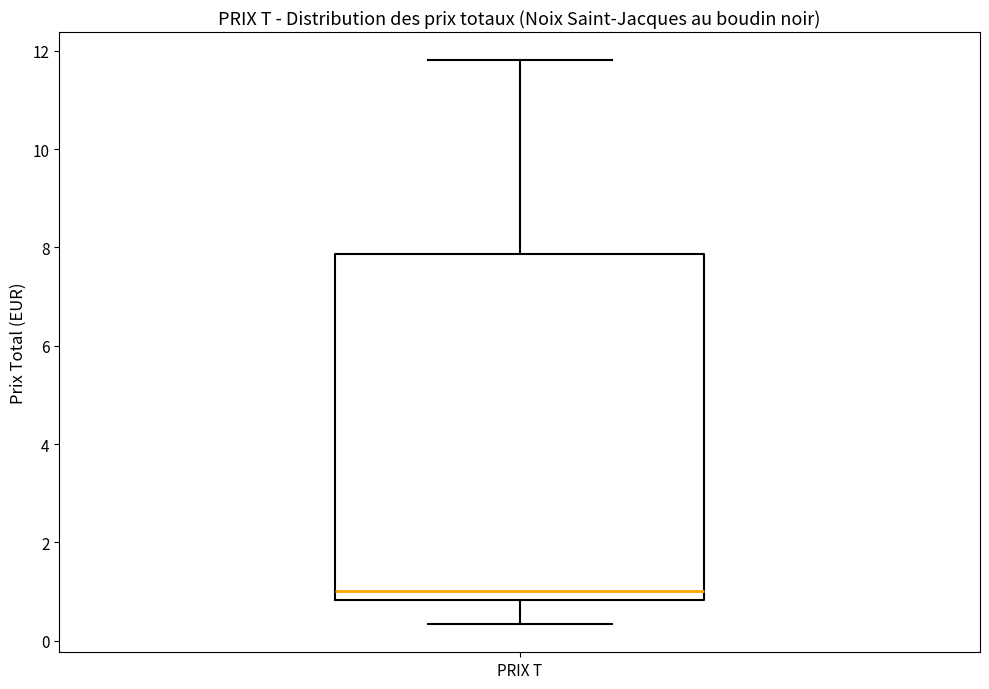

Read this box plot against the y-axis: the position of the median line, the range covered by the box, and the ends of both whiskers. The values are not printed on the chart, so give them approximately, as read against the axis.

median 1.0, box 0.8 to 7.8, whiskers 0.4 to 11.8